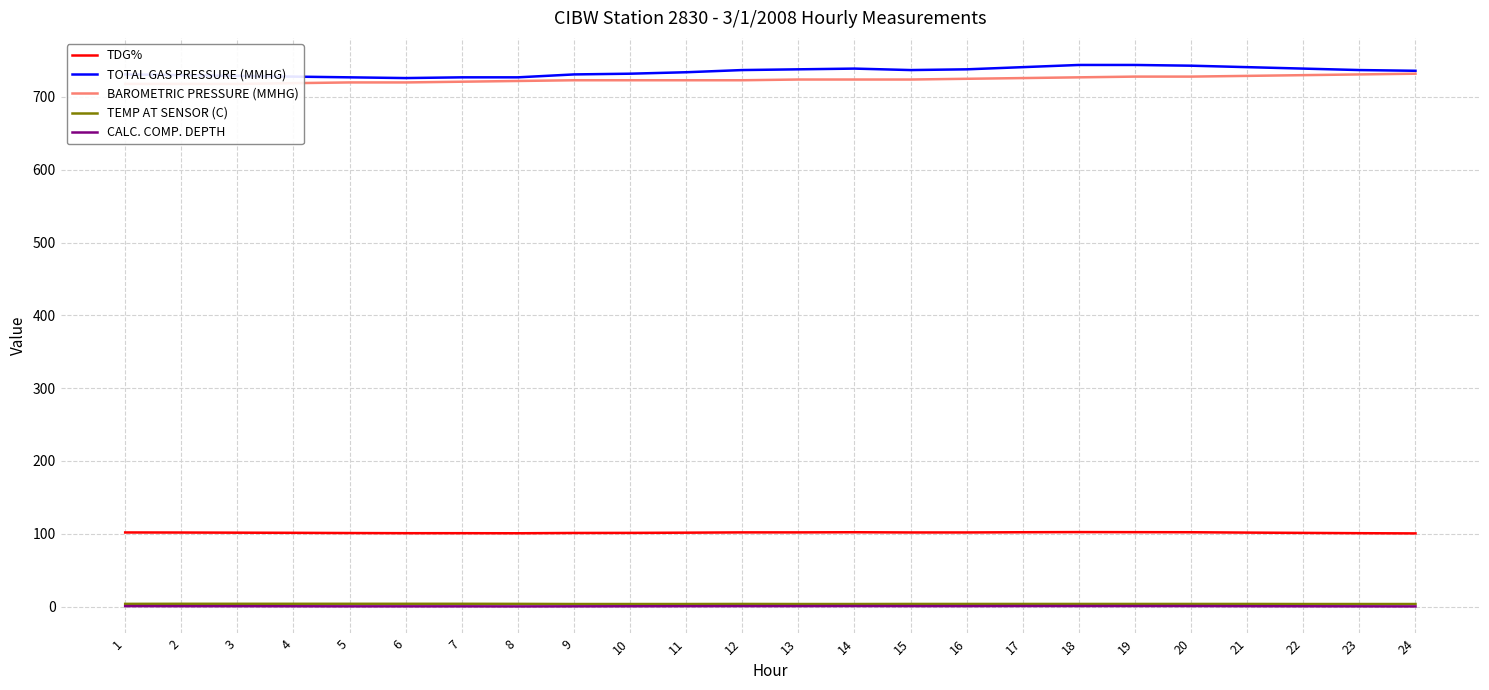

What is the value of the TOTAL GAS PRESSURE (MMHG) point at the 16th from the left?

738.0